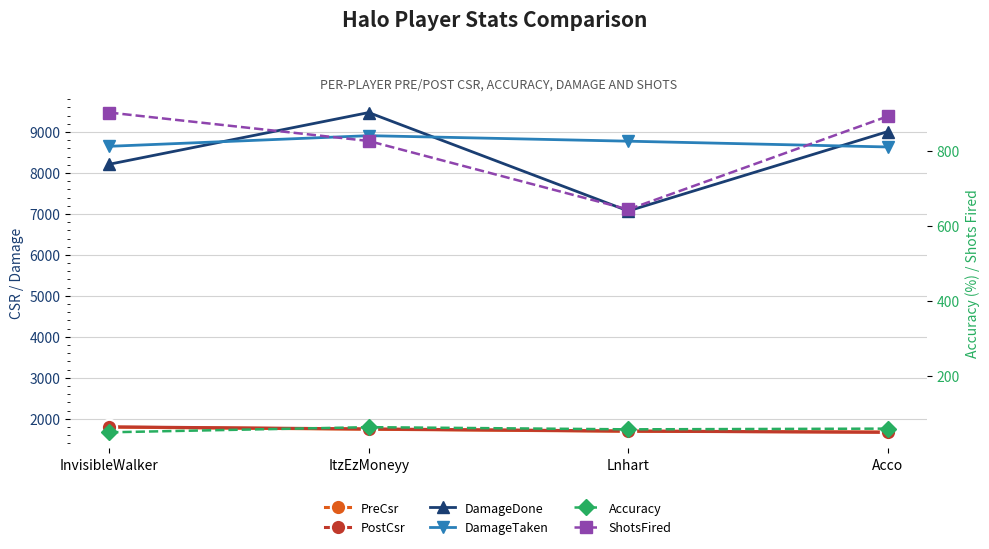

What is the difference between the second highest and second lowest values in the ShotsFired series?

66.0